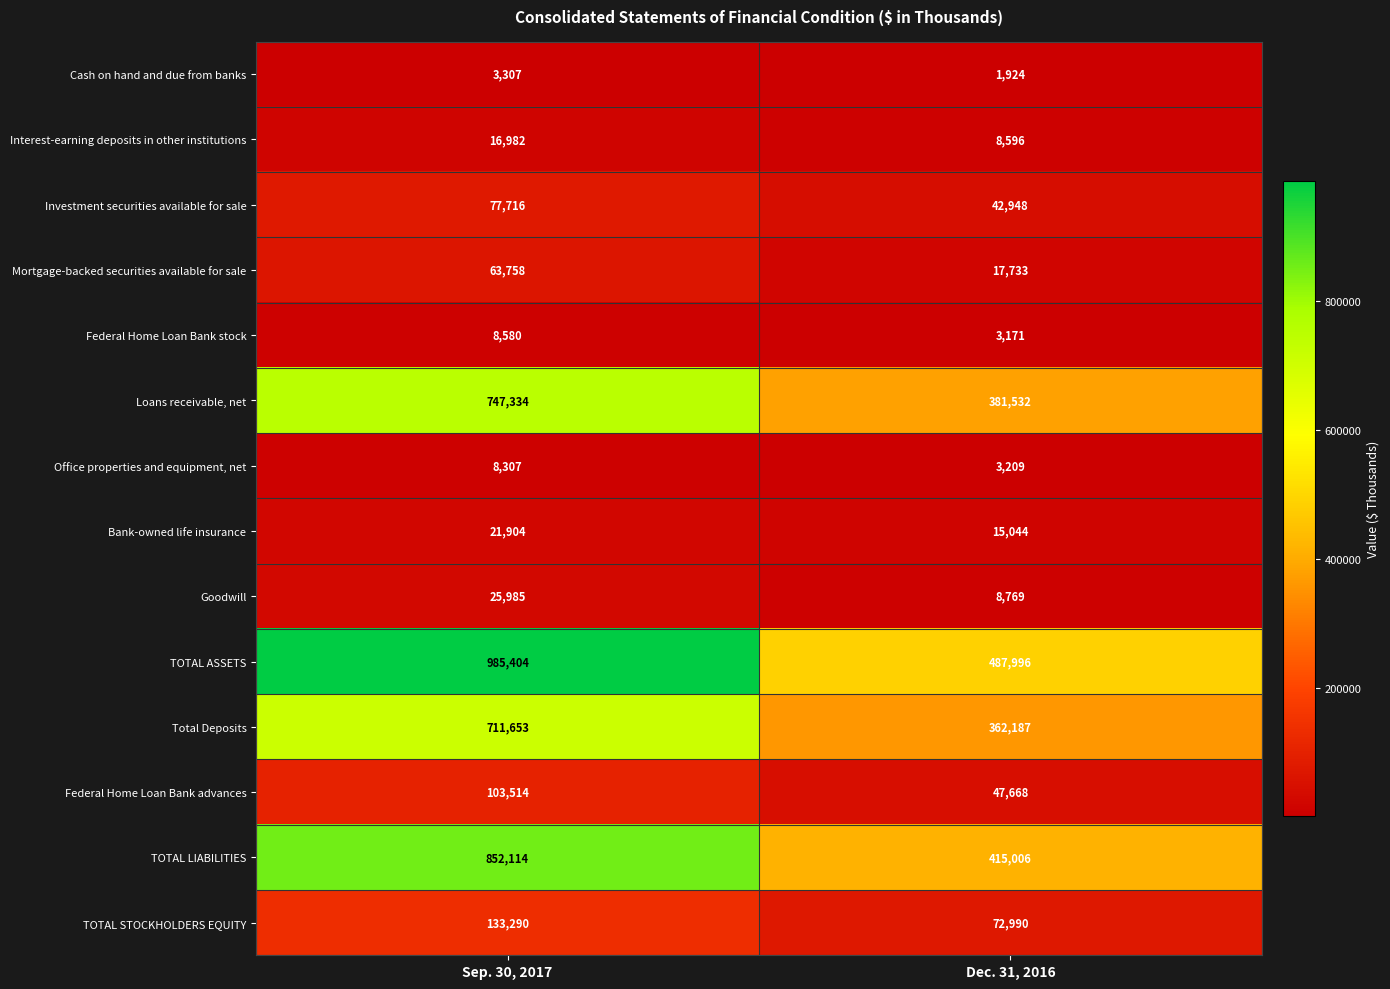

Which series has the widest spread of values?

TOTAL ASSETS